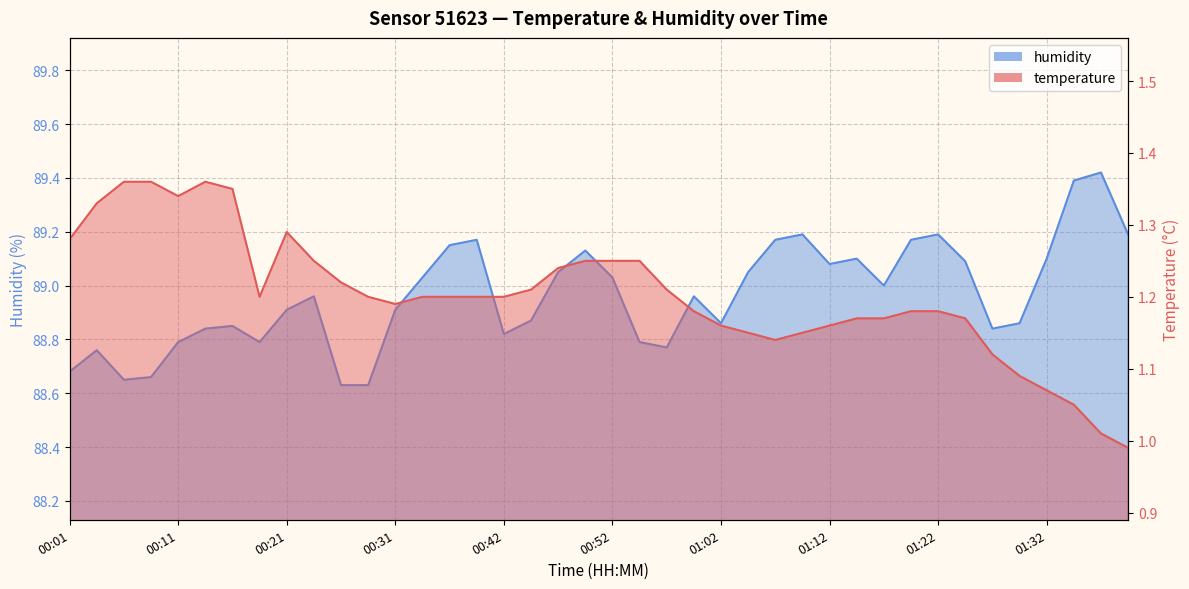

How many categories are shown in the chart?

40